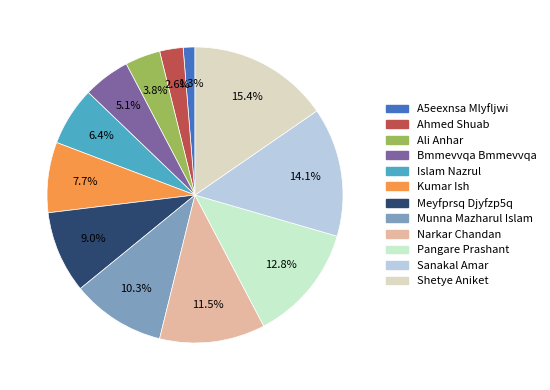

True or false: Bmmevvqa Bmmevvqa accounts for 5% of the total.

True